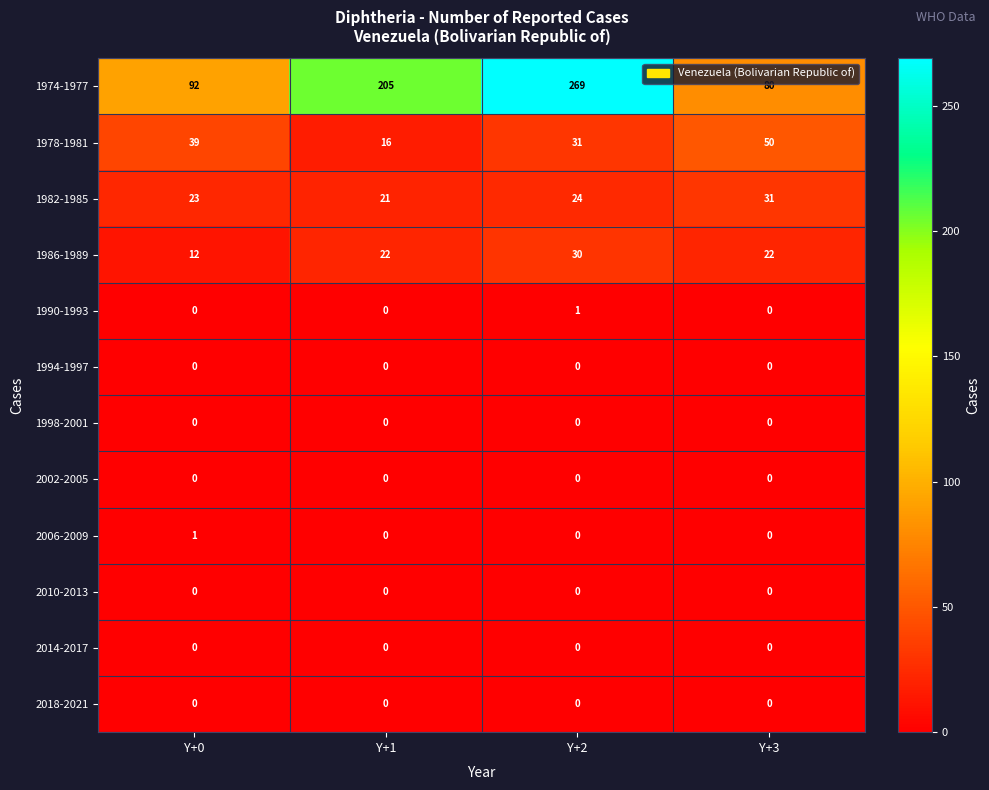

Which series has the largest total across all categories?

1974-1977